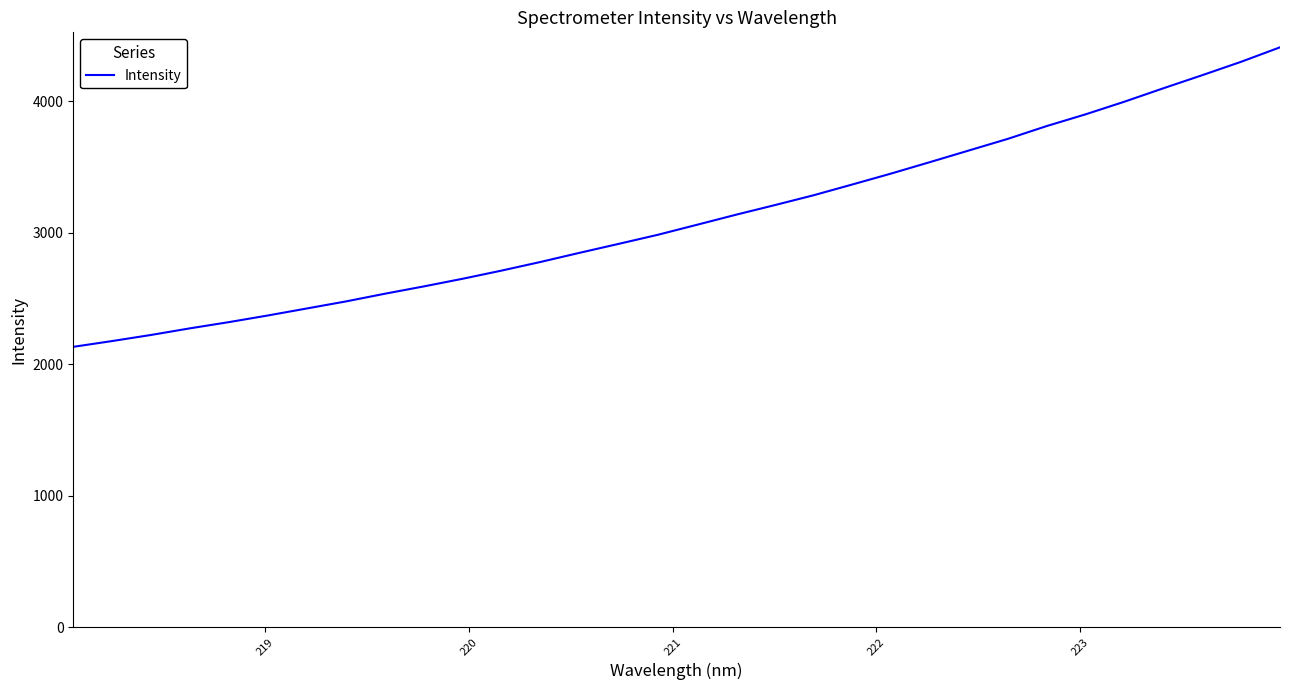

What is the difference between the maximum and minimum values?

2277.3